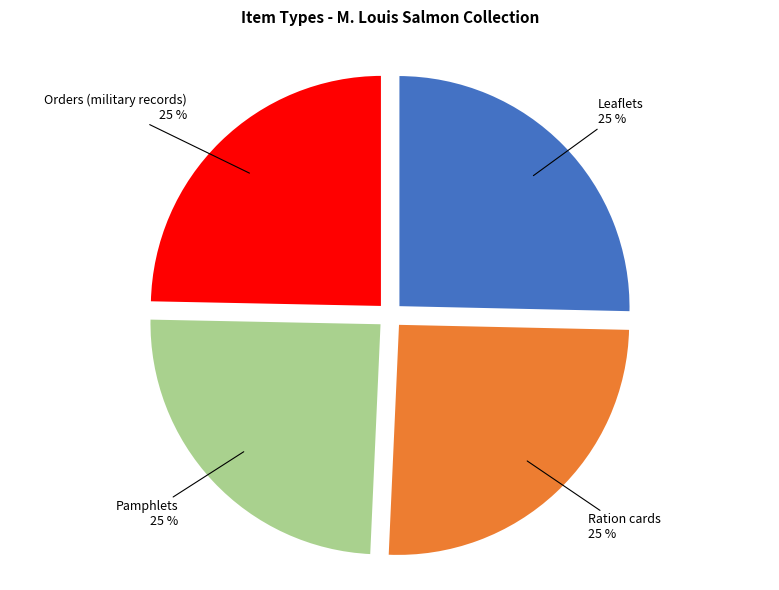

How many slices are in this pie chart?

4